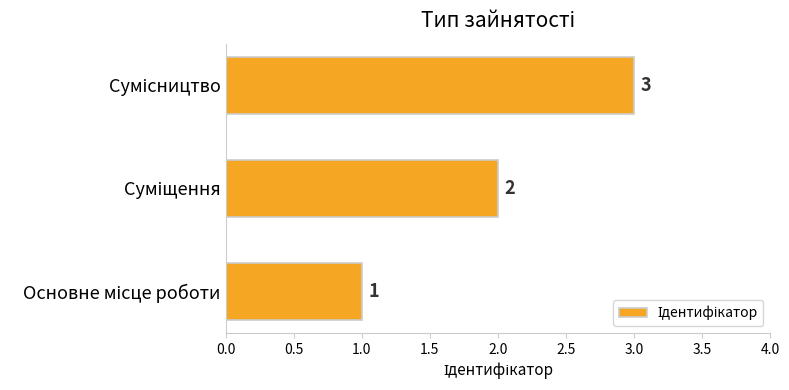

Does the chart contain stacked bars?

No